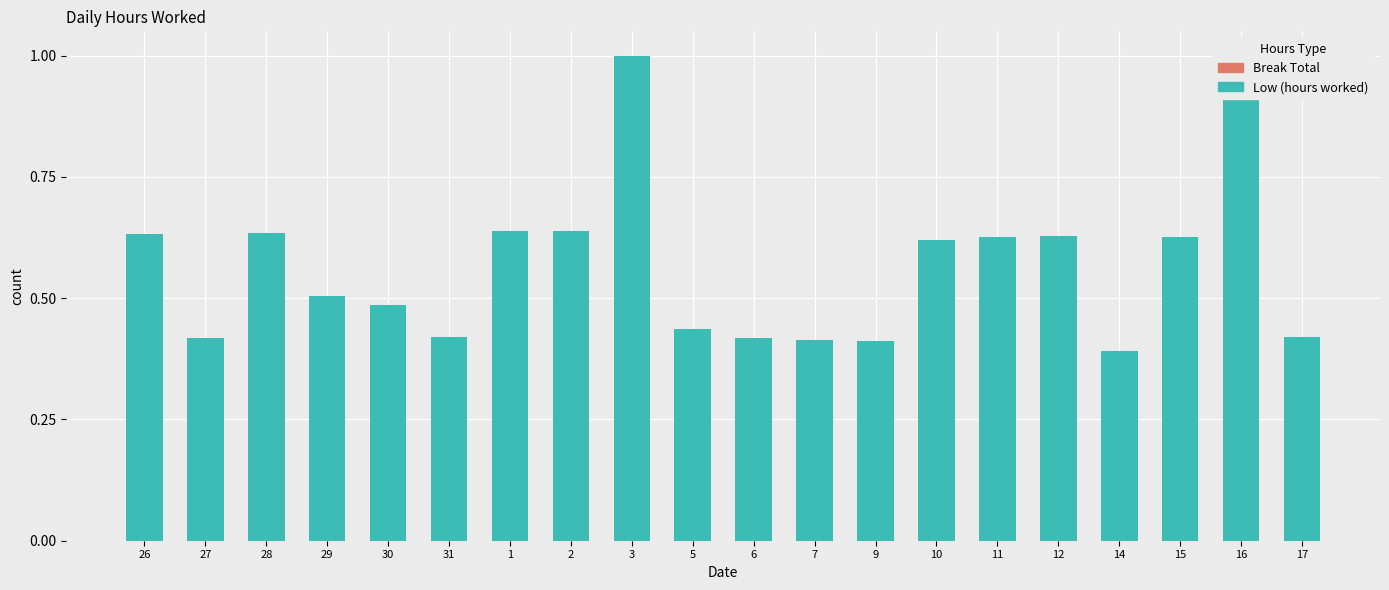

How many data points does each series have?

20